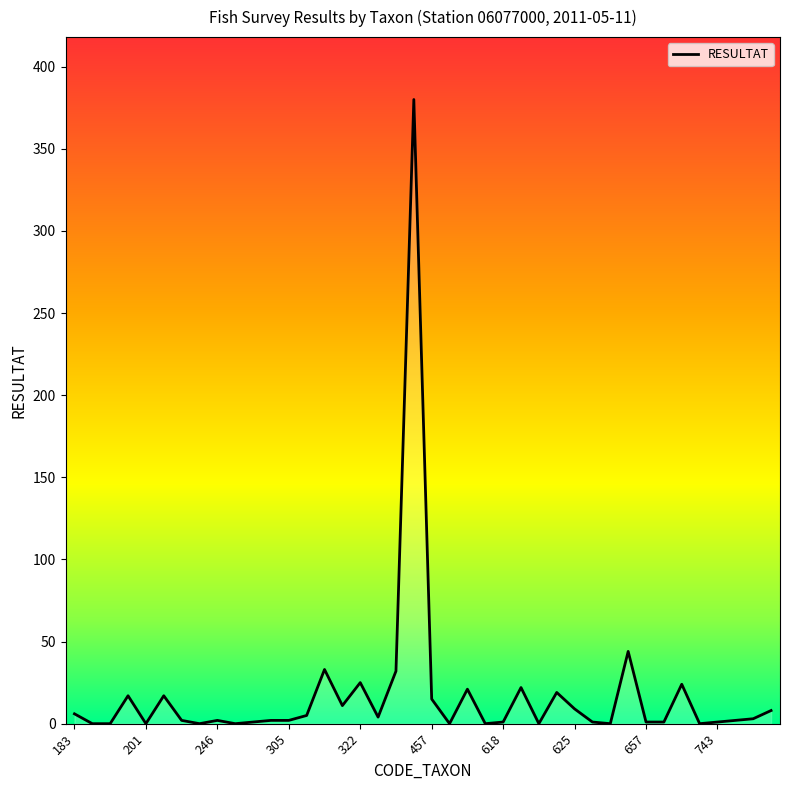

What is the difference between the maximum and minimum values?

380